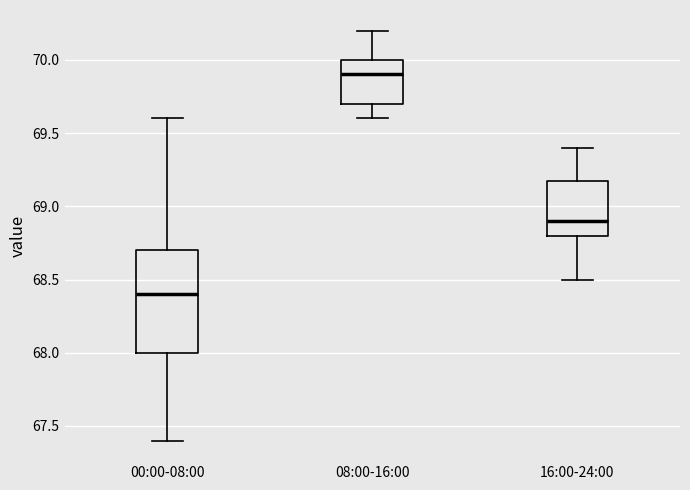

Comparing the boxes themselves (not the whiskers), which one is the tallest?

00:00-08:00